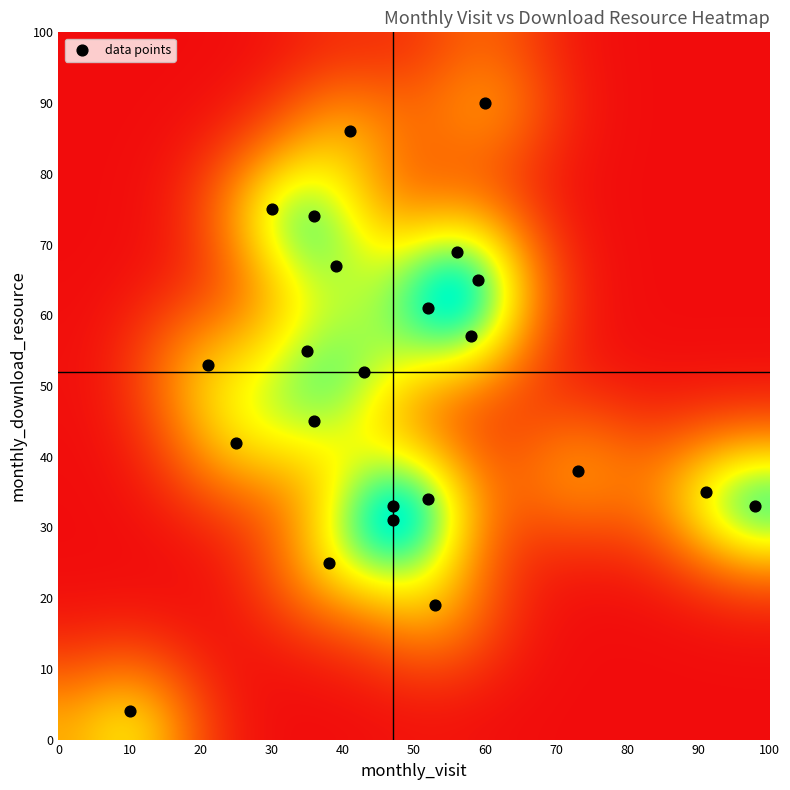

What Y value in the scatter plot is closest to 47?

45